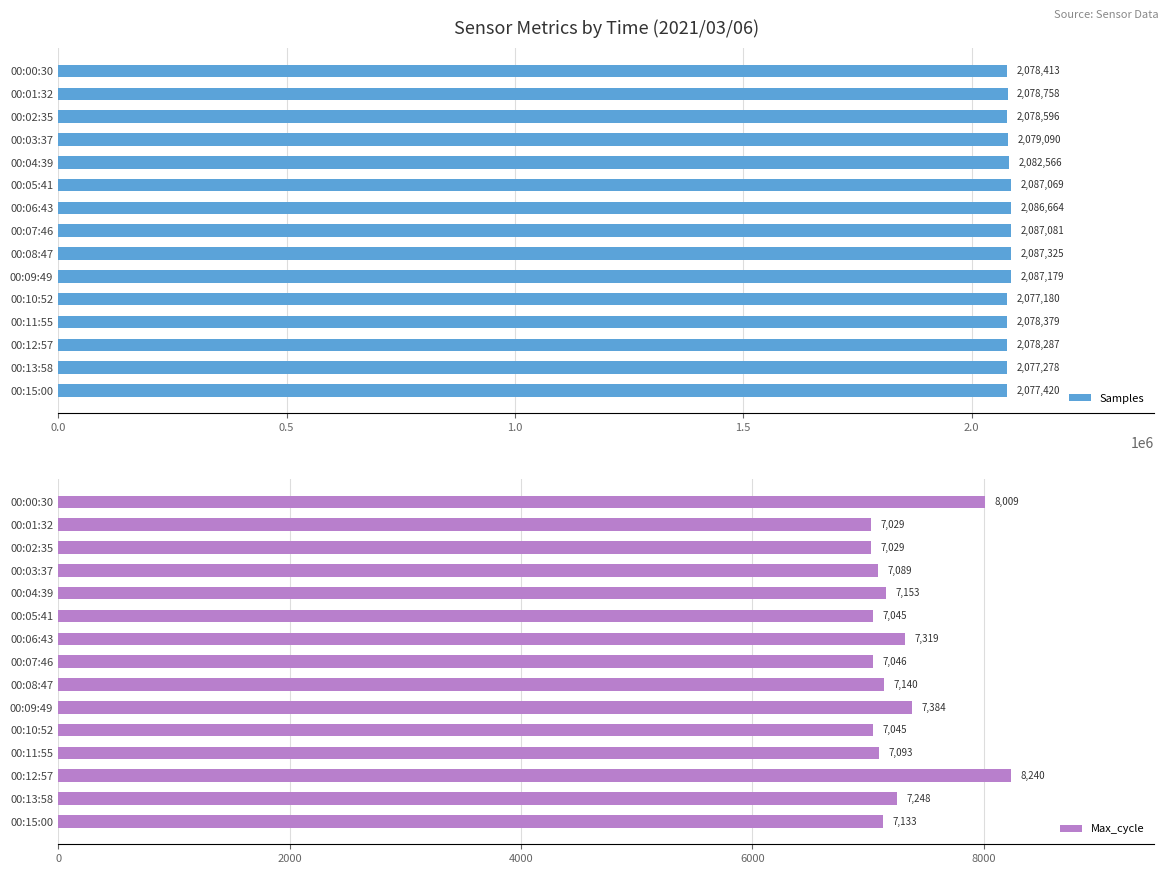

What is the minimum value for Samples?

2077180